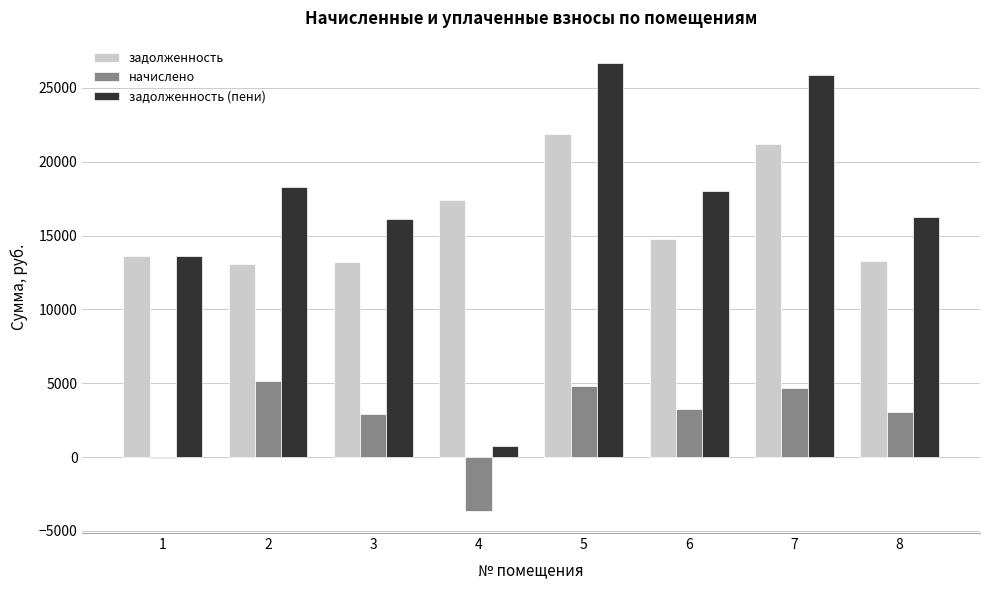

What value does the задолженность series have at 7?

21213.8